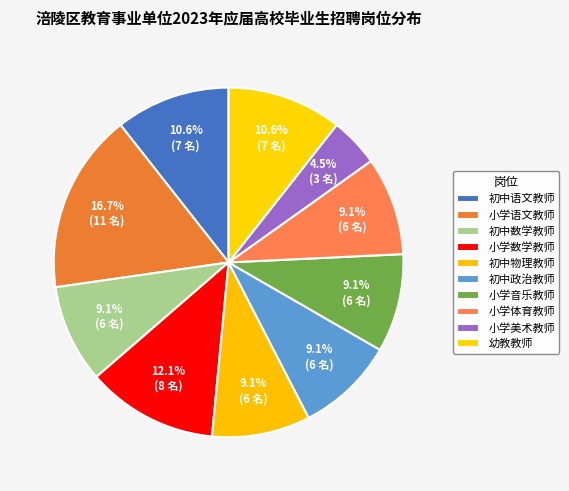

To the nearest percent, what is the difference between the largest and smallest slice percentages?

12%